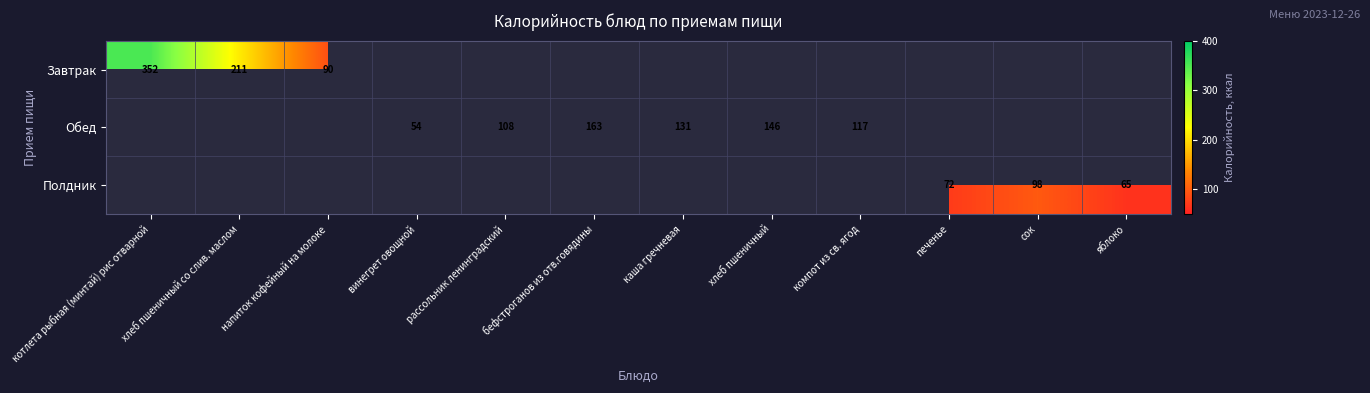

What is the sum of the Обед values at бефстроганов из отв.говядины and каша гречневая?

294